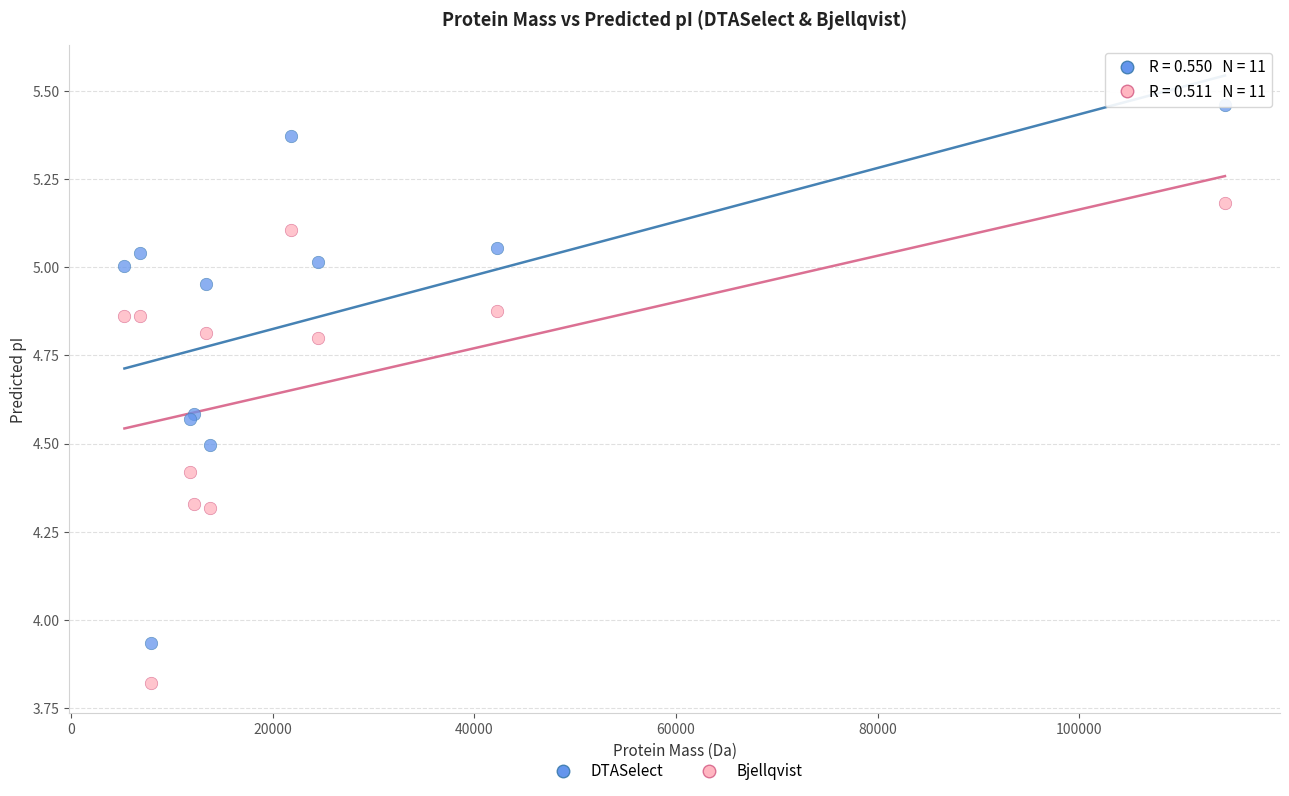

What are all the series names shown in the legend?

DTASelect, Bjellqvist